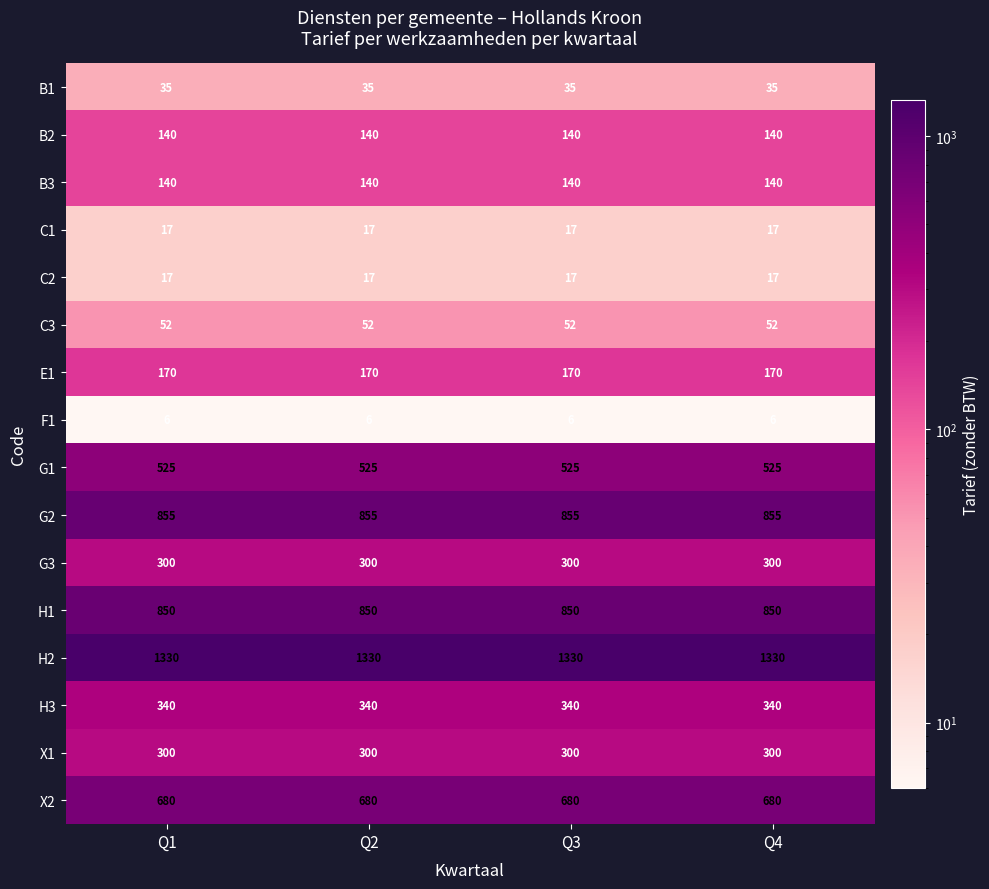

What is the spread (max minus min) of values at Q2?

1324